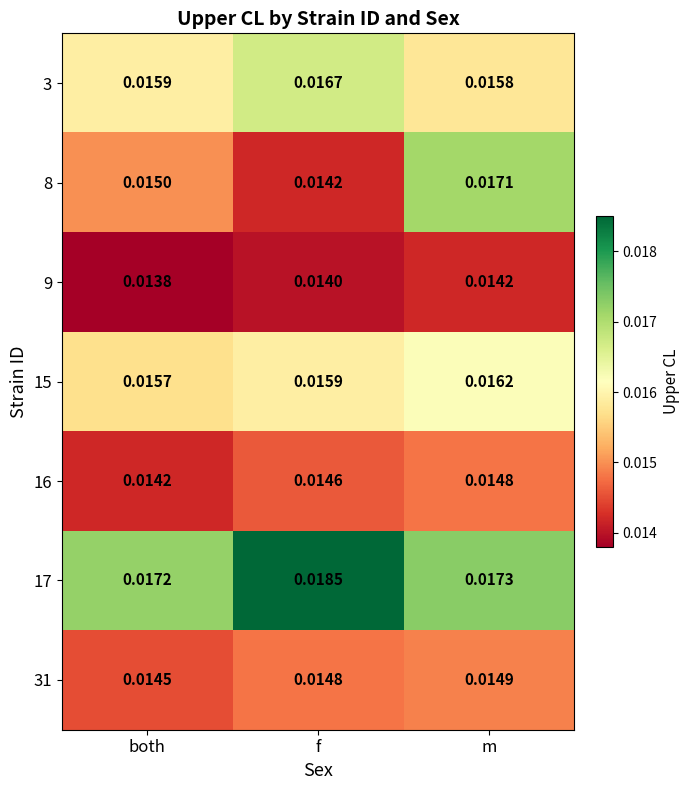

How many categories are shown in the chart?

3